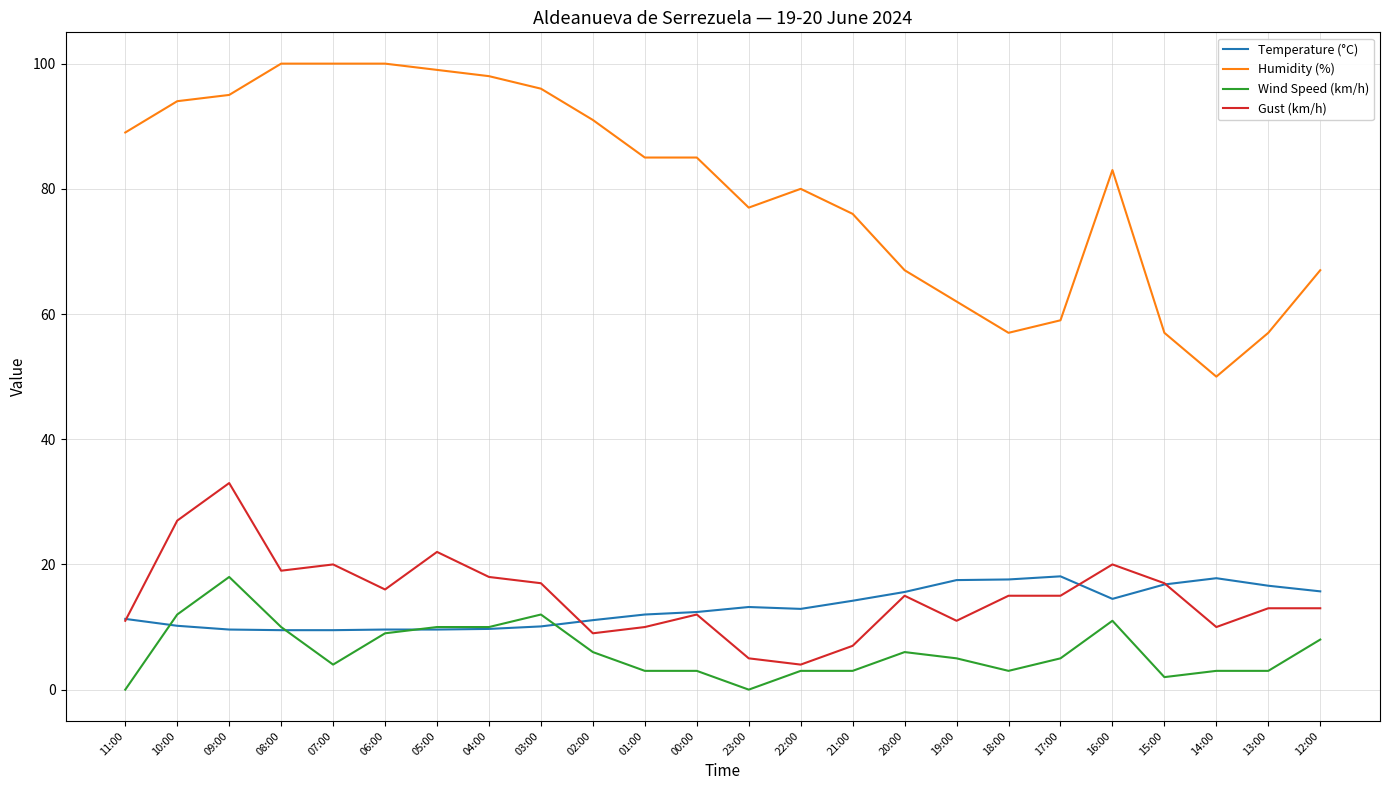

True or false: Humidity (%) and Wind Speed (km/h) intersect in this chart.

False